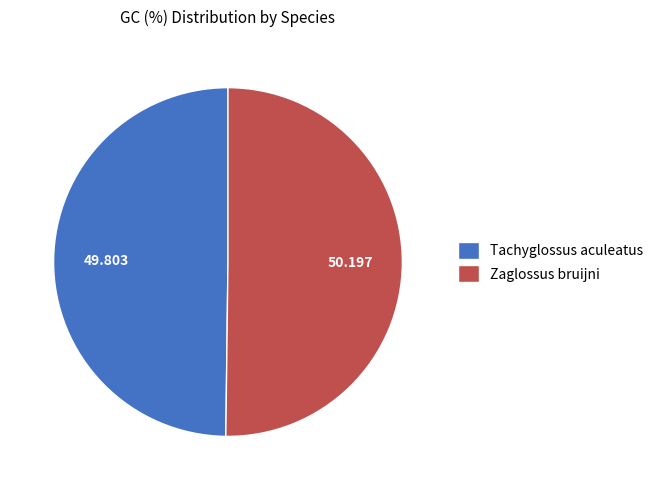

Is the sum of Zaglossus bruijni and Tachyglossus aculeatus greater than half?

Yes